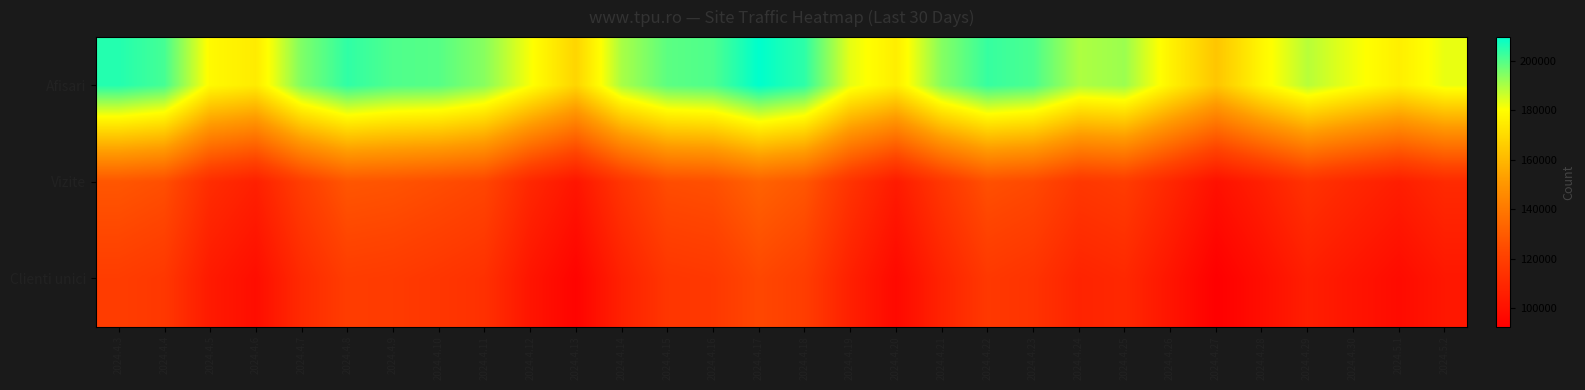

At 2024.5.2, list the series in order from smallest to largest.

Clienti unici, Vizite, Afisari